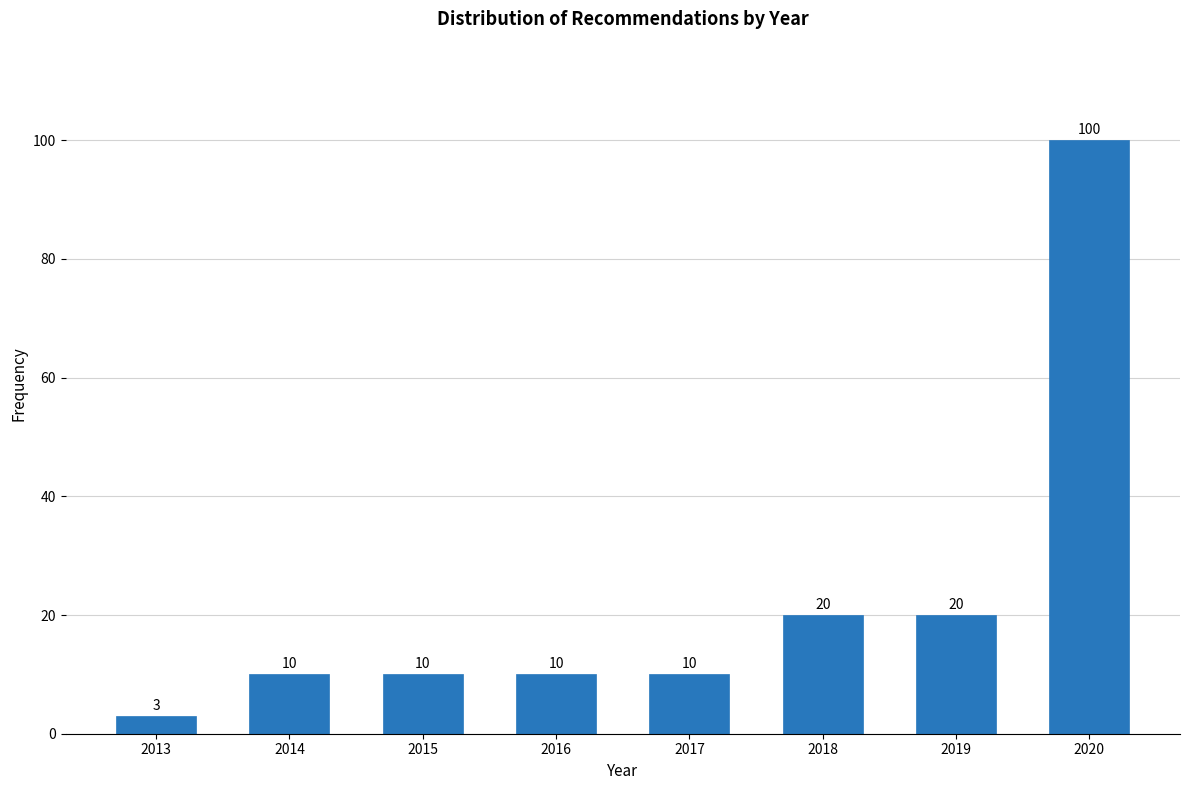

Reading right to left, list all the values displayed in this chart.

2020=100	2019=20	2018=20	2017=10	2016=10	2015=10	2014=10	2013=3